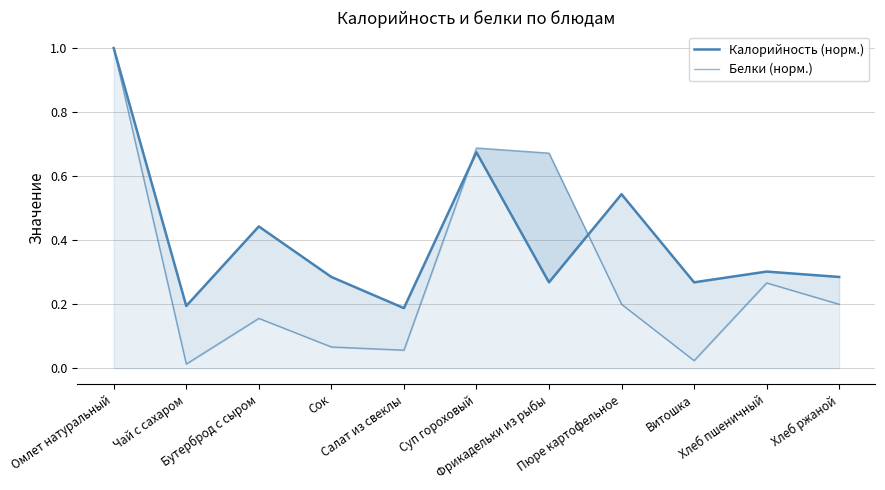

Does the chart display data point markers on the line(s)?

No